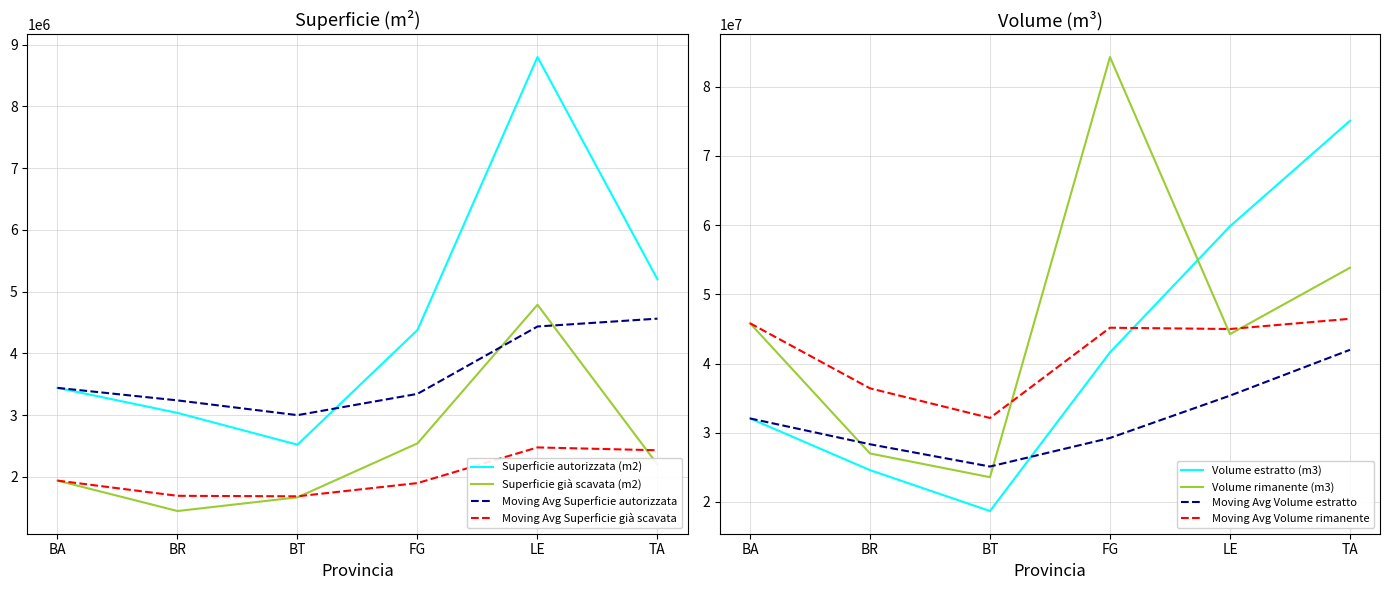

List the series in order of their peak value, lowest first.

Superficie già scavata (m2), Superficie autorizzata (m2), Volume estratto (m3), Volume rimanente (m3)